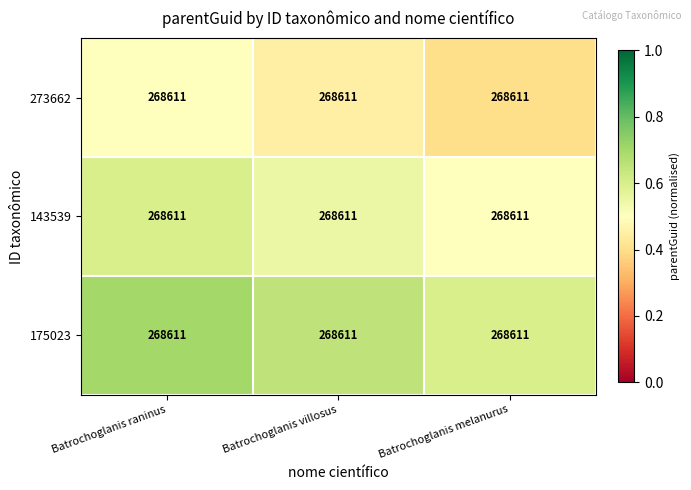

Reading left to right, extract all data points from this chart.

273662: Batrochoglanis raninus=268611.0	Batrochoglanis villosus=268611.0	Batrochoglanis melanurus=268611.0
143539: Batrochoglanis raninus=268611.0	Batrochoglanis villosus=268611.0	Batrochoglanis melanurus=268611.0
175023: Batrochoglanis raninus=268611.0	Batrochoglanis villosus=268611.0	Batrochoglanis melanurus=268611.0